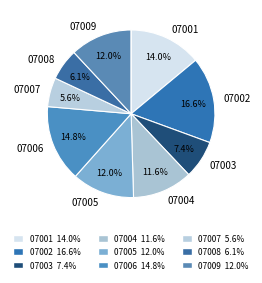

Does any single category account for the majority?

No